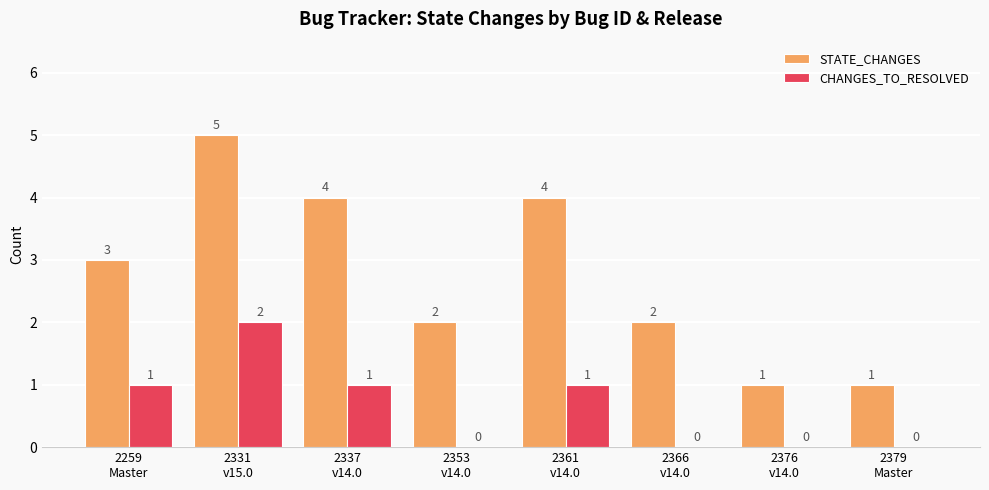

The STATE_CHANGES series shows 4 at 2259
Master. True or false?

False